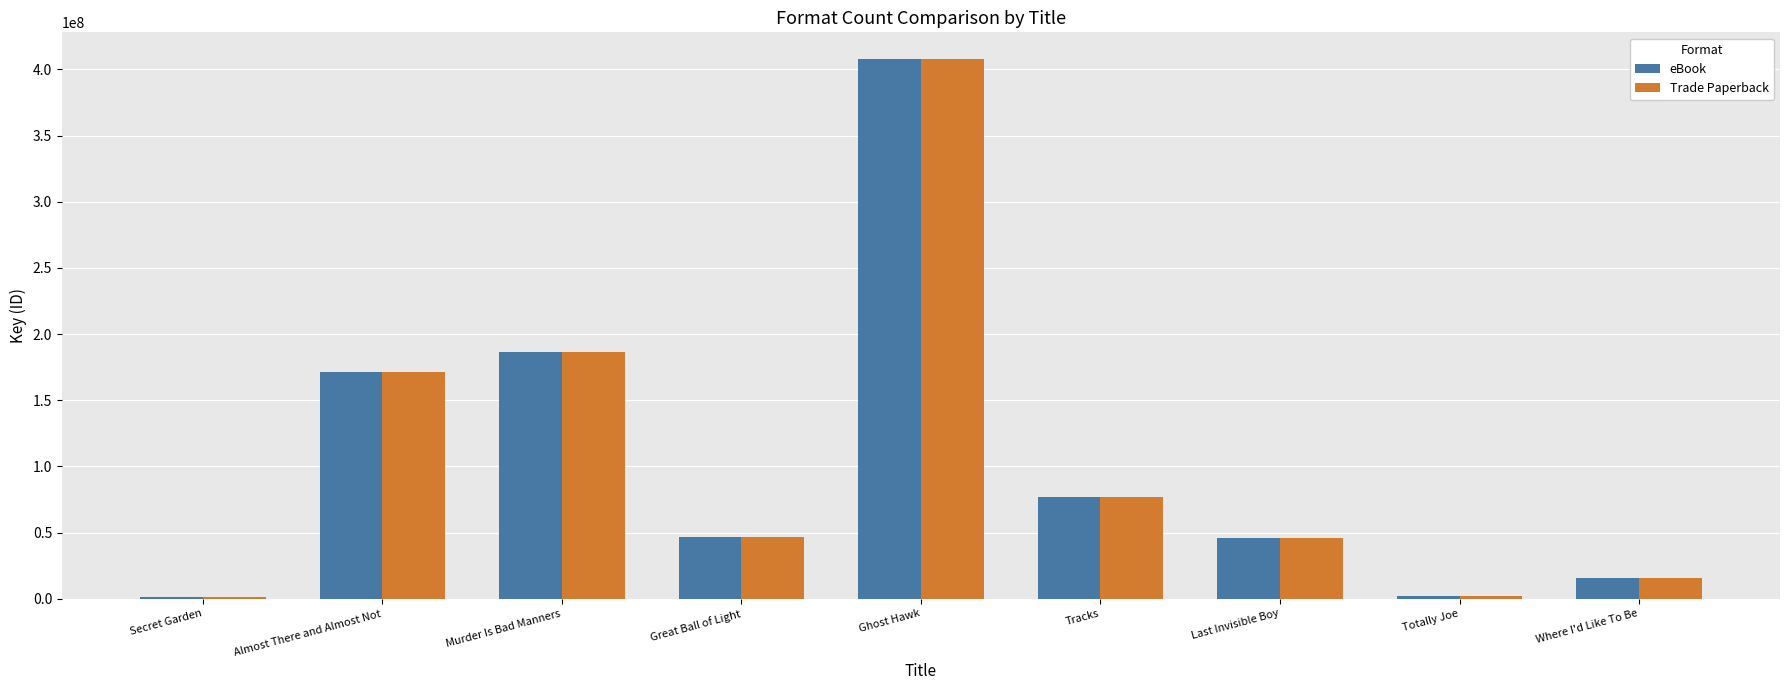

What are all the series names shown in the legend?

eBook, Trade Paperback